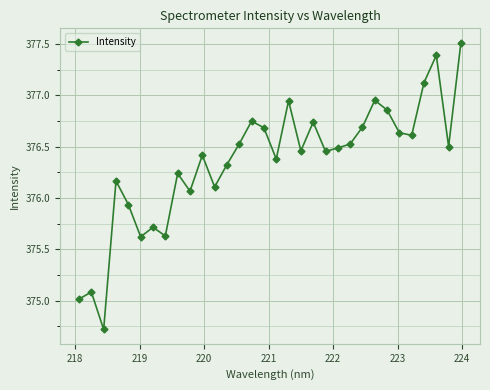

Does the chart have visible grid lines?

Yes